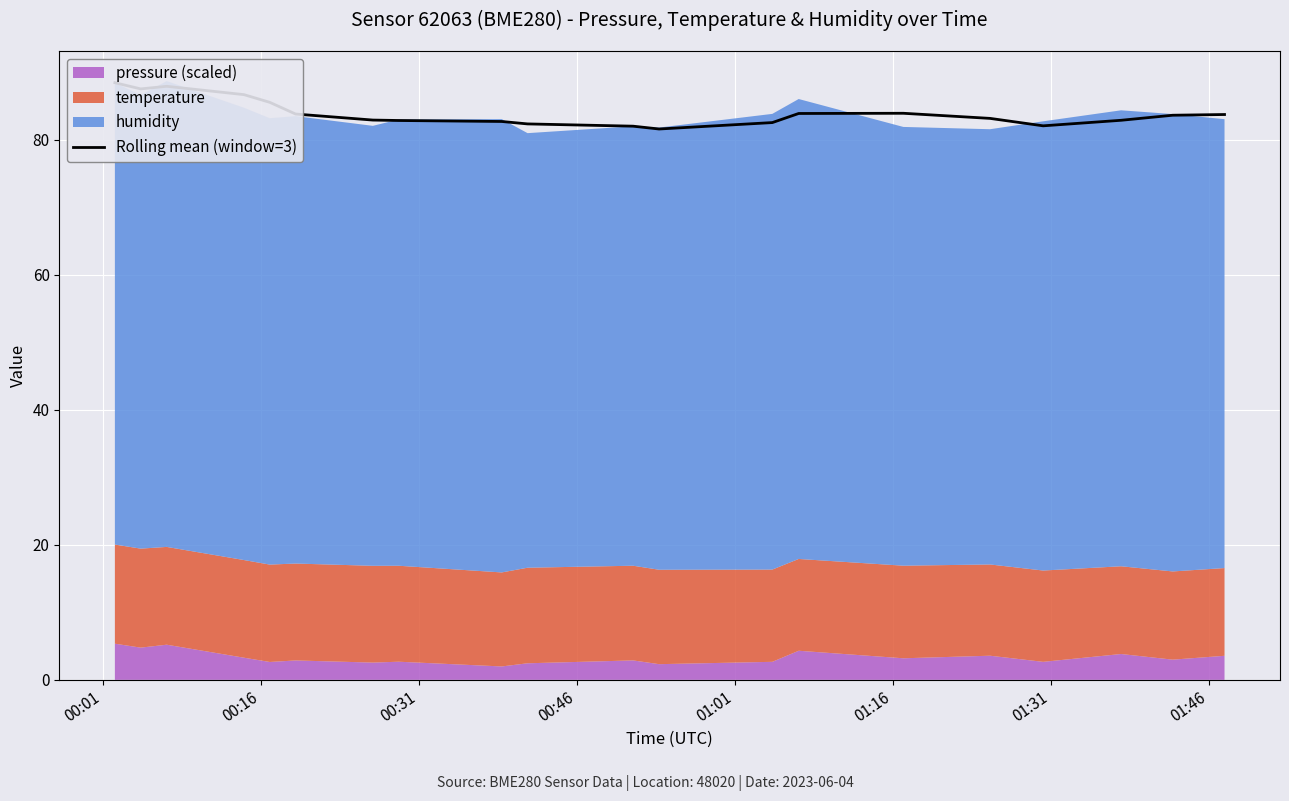

At which category does the data reach its first local valley?

00:16